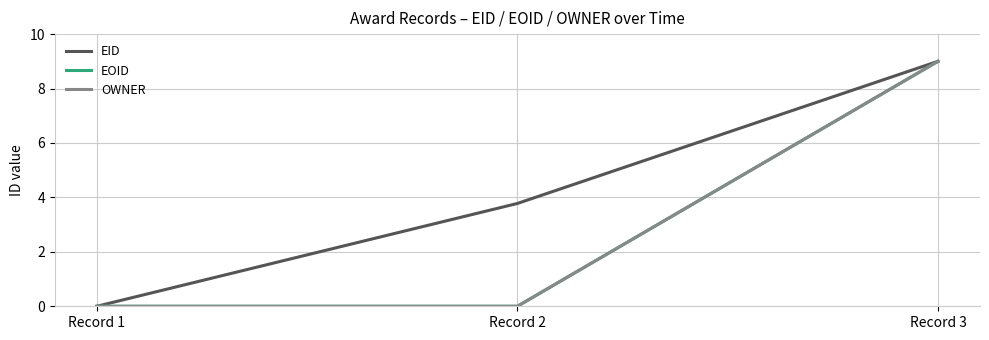

What are all the series names shown in the legend?

EID, EOID, OWNER